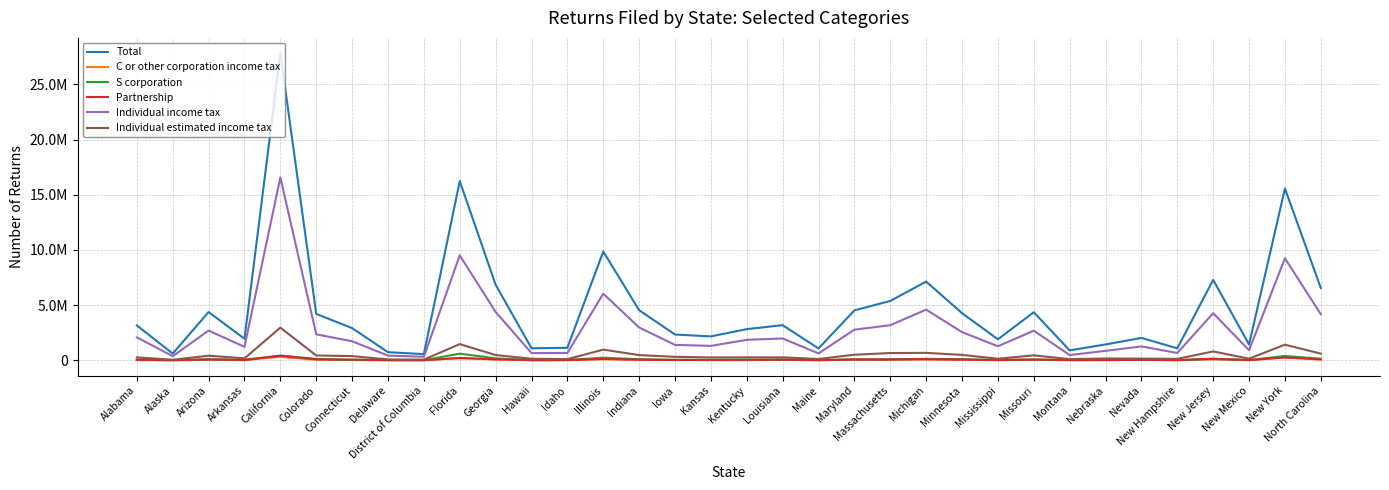

What are all the series names shown in the legend?

Total, C or other corporation income tax, S corporation, Partnership, Individual income tax, Individual estimated income tax